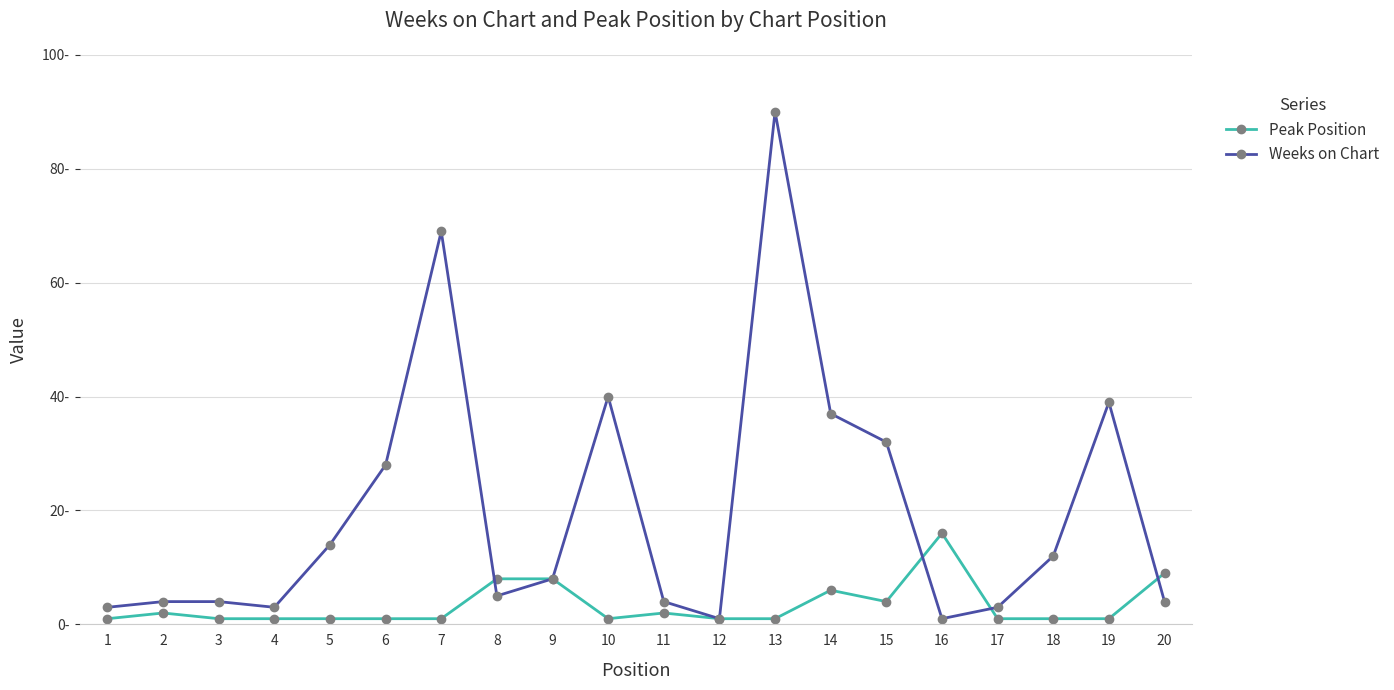

Reading left to right, what are all the values shown in this chart?

Peak Position: 1=1	2=2	3=1	4=1	5=1	6=1	7=1	8=8	9=8	10=1	11=2	12=1	13=1	14=6	15=4	16=16	17=1	18=1	19=1	20=9
Weeks on Chart: 1=3	2=4	3=4	4=3	5=14	6=28	7=69	8=5	9=8	10=40	11=4	12=1	13=90	14=37	15=32	16=1	17=3	18=12	19=39	20=4